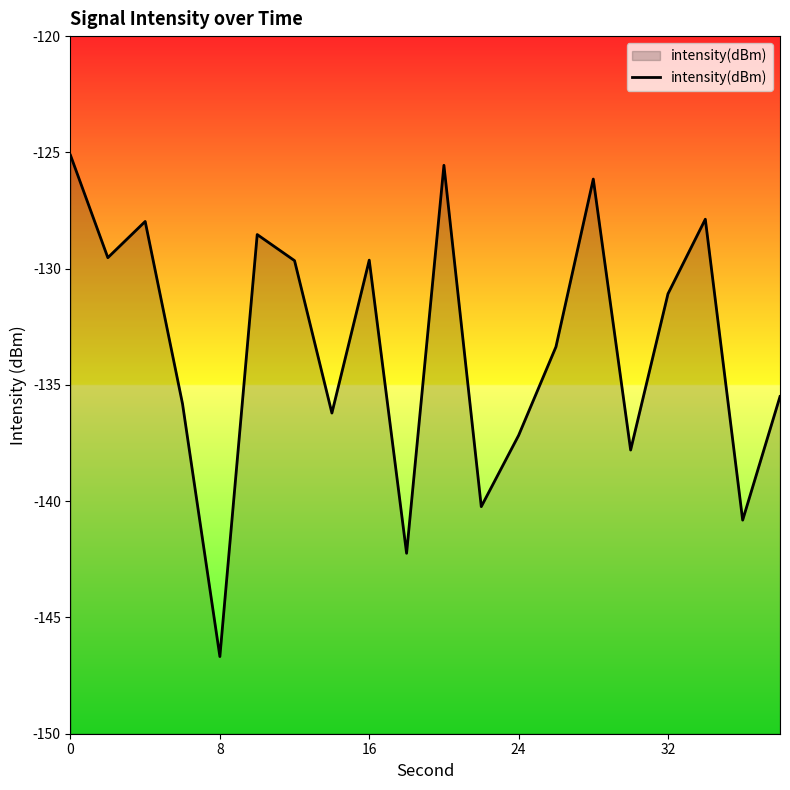

How many lines are shown in the chart?

1